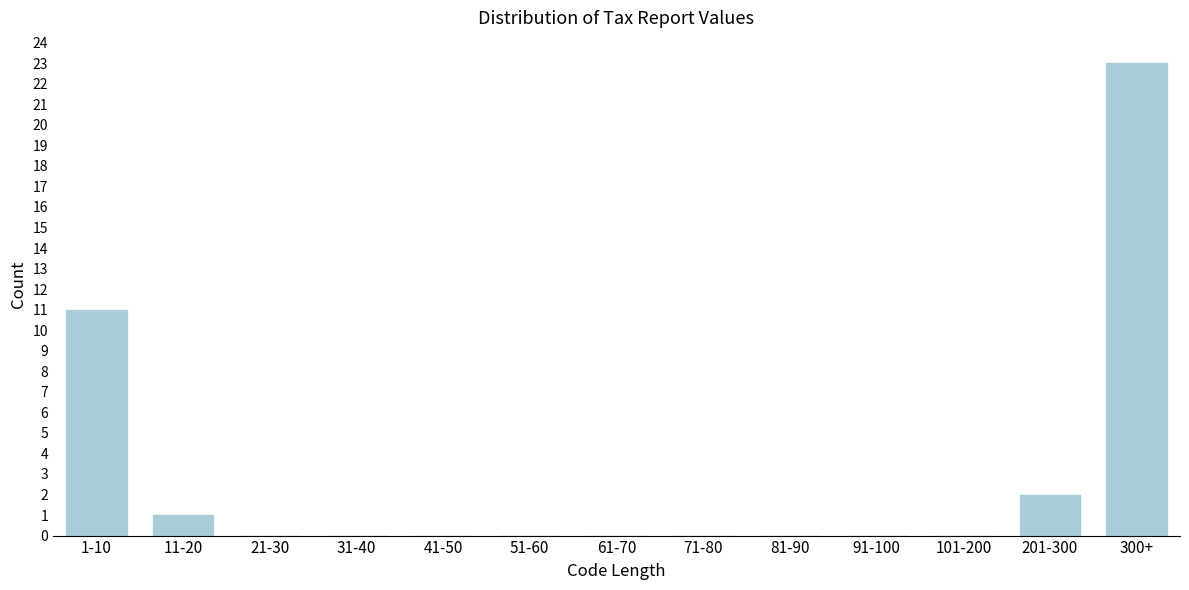

Reading left to right, extract all data points from this chart.

1-10=11	11-20=1	21-30=0	31-40=0	41-50=0	51-60=0	61-70=0	71-80=0	81-90=0	91-100=0	101-200=0	201-300=2	300+=23